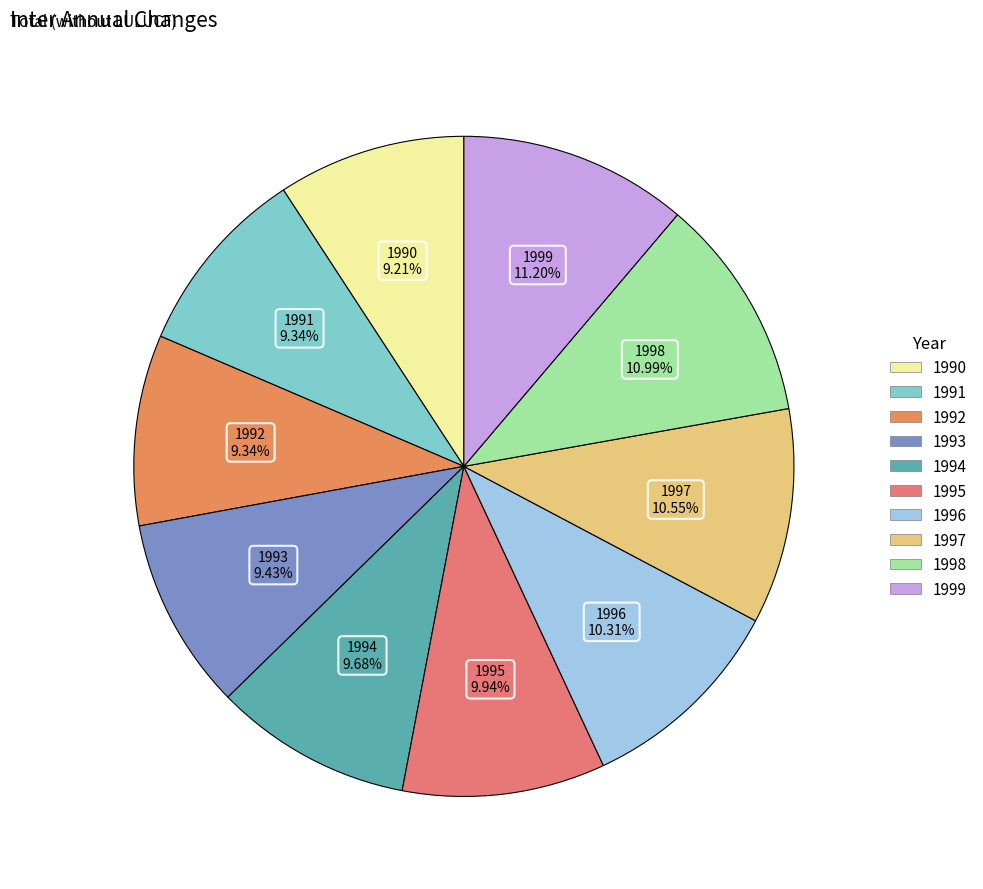

Count the number of slices in the pie.

10